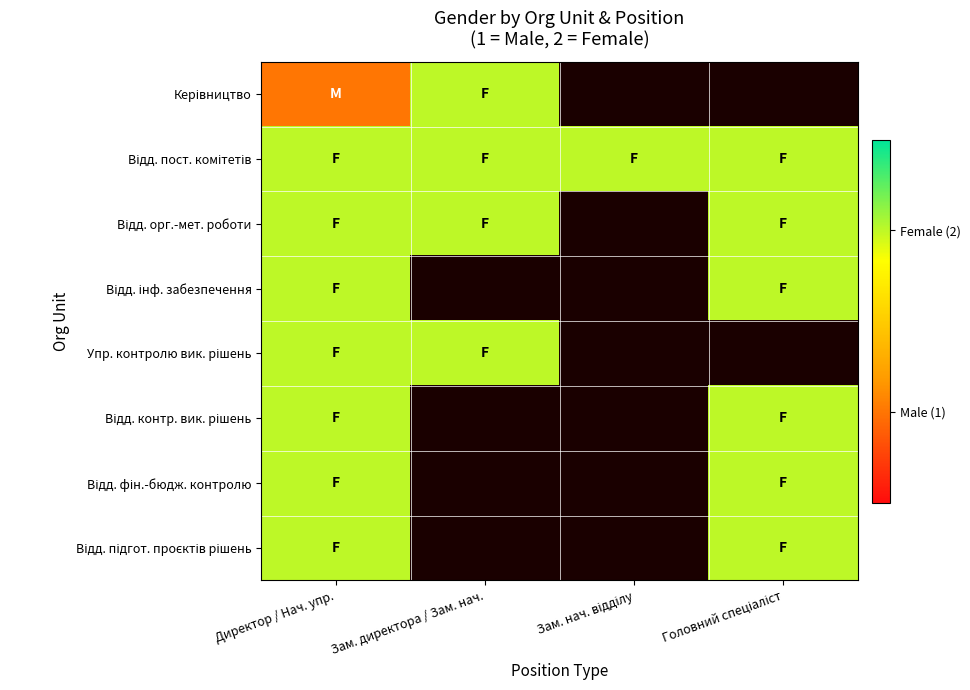

What is the maximum value for Відд. пост. комітетів?

2.0